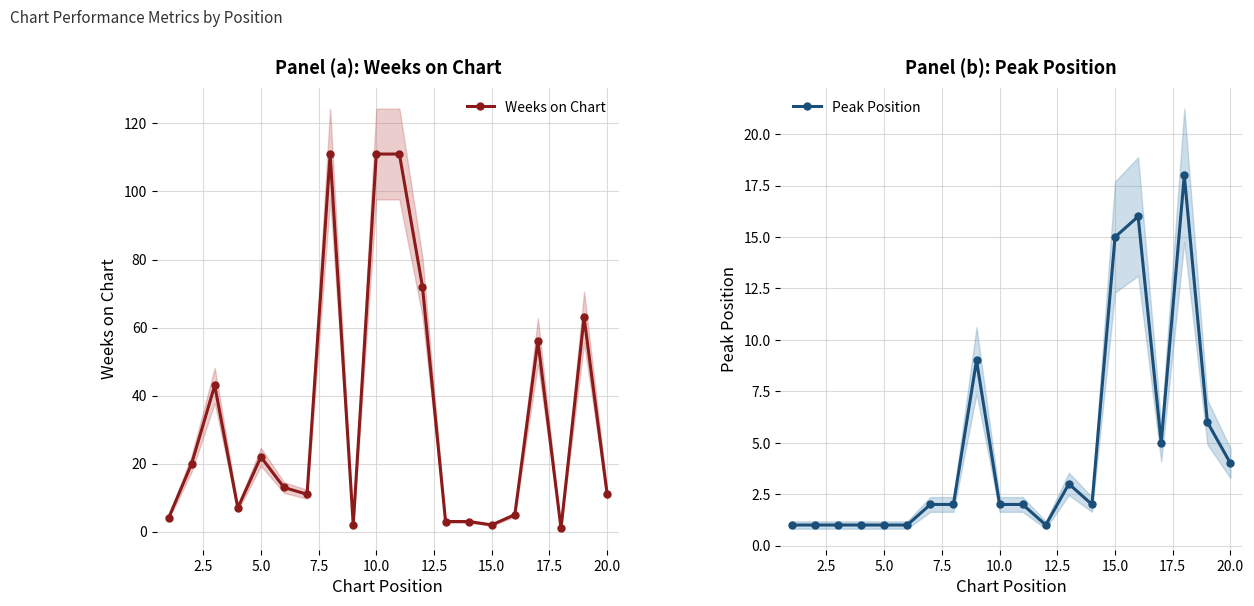

True or false: Peak Position has more than 2 points higher than both neighbors.

True